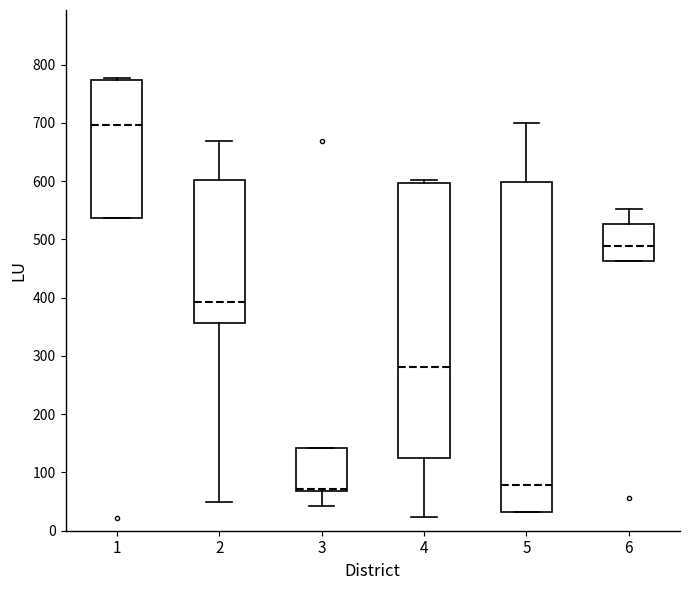

Reading left to right, read every box against the y-axis: the position of its median line, the range the box covers, and the ends of its whiskers. The values are not printed on the chart, so give them approximately, as read against the axis.

1: median 700, box 540 to 770, whiskers 540 to 780
2: median 390, box 360 to 600, whiskers 50 to 670
3: median 70 (just above the box's lower edge), box 70 to 140, whiskers 40 to 140
4: median 280, box 130 to 600, whiskers 20 to 600 (just above the box's upper edge)
5: median 80, box 30 to 600, whiskers 30 to 700
6: median 490, box 460 to 530, whiskers 460 to 550